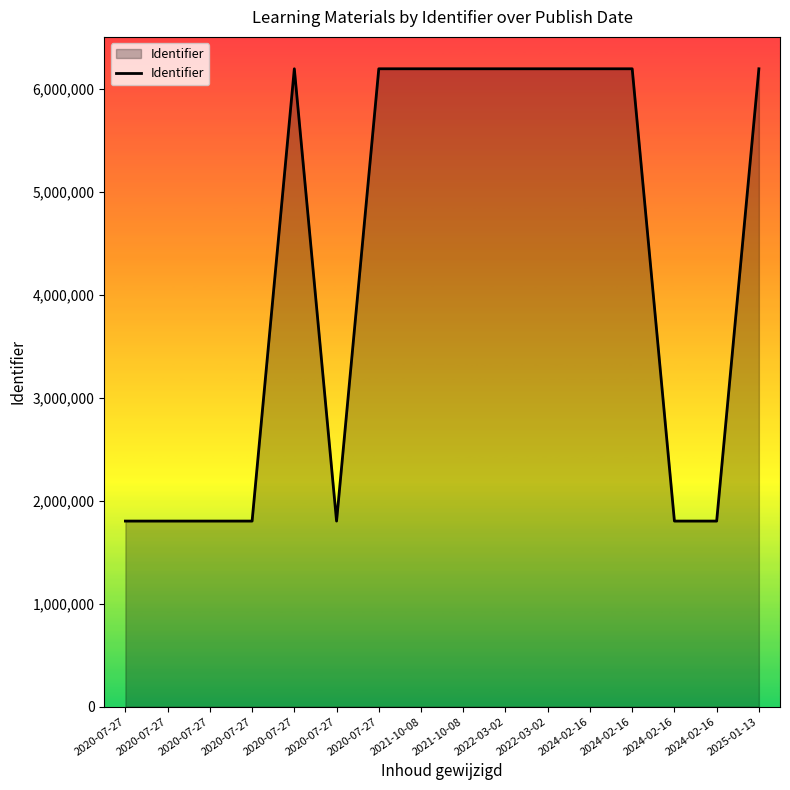

Is this an area chart (filled region under the line)?

Yes